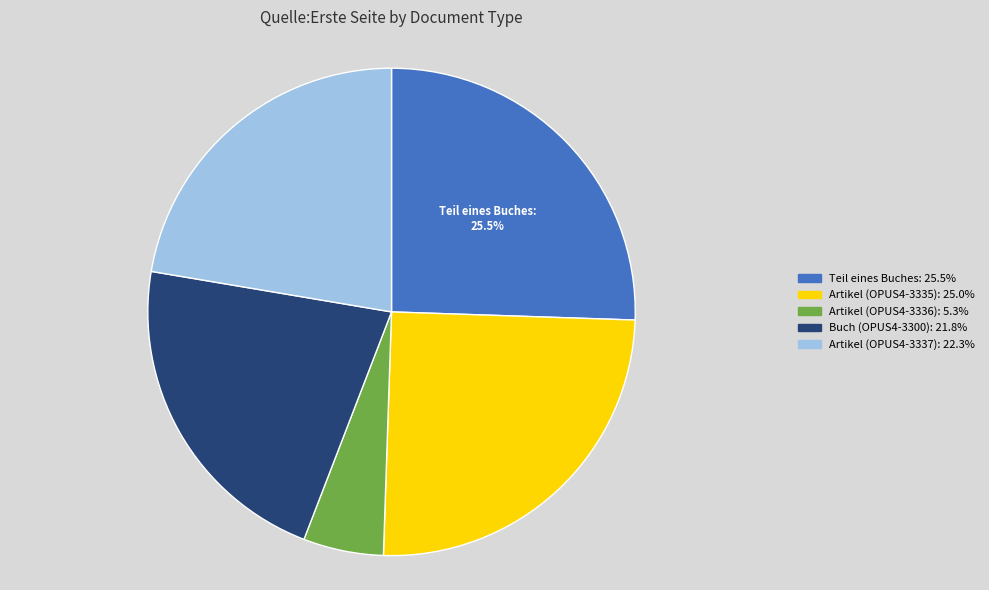

Is there any slice that represents more than half of the pie?

No